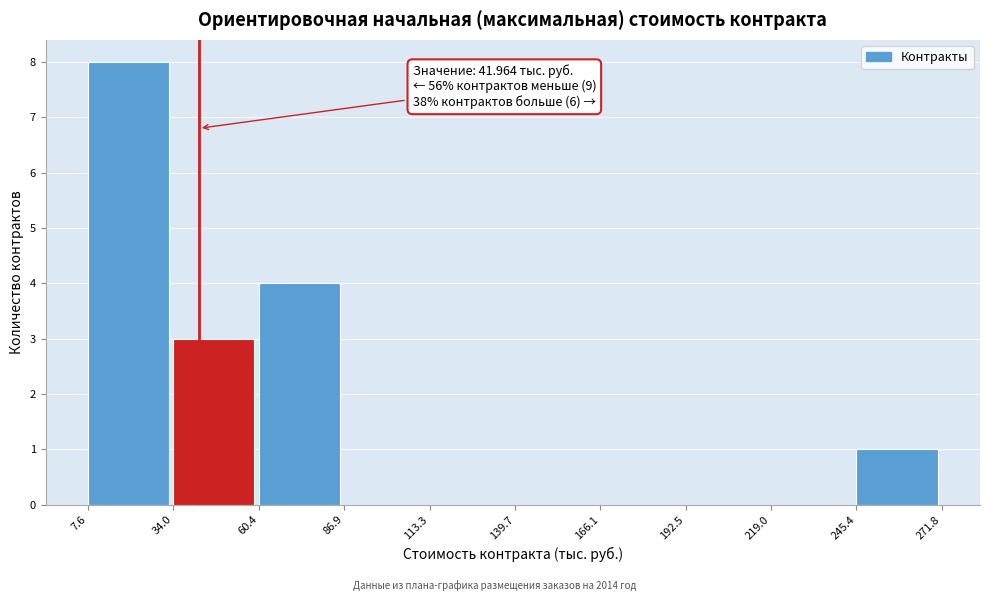

Over which range of the x-axis is the bar tallest?

7.6 to 34.0